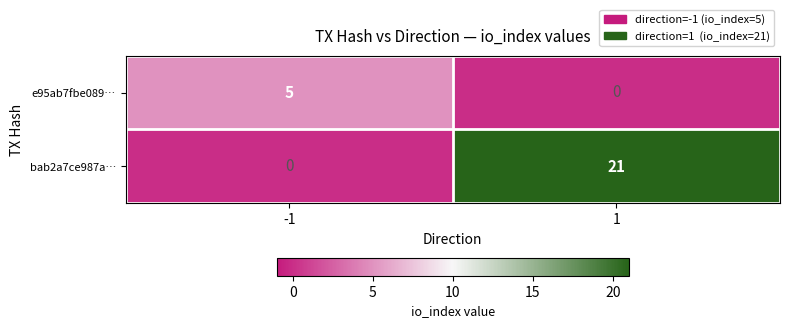

Rank the series by their average value, from lowest to highest.

e95ab7fbe089…, bab2a7ce987a…